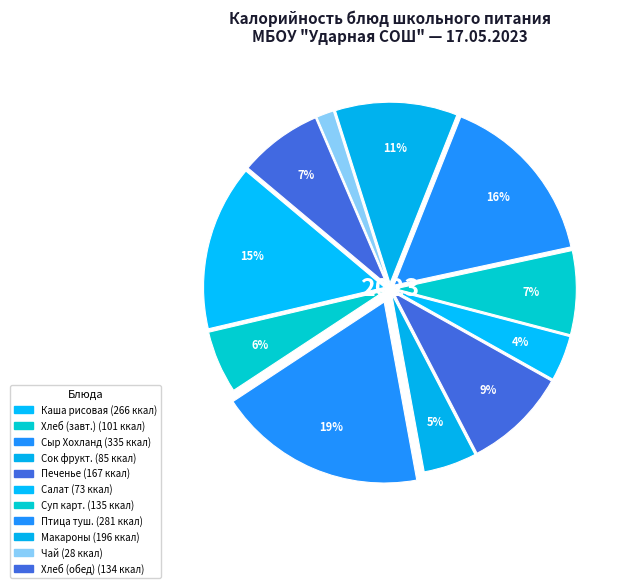

Which slice is the largest?

Сыр Хохланд